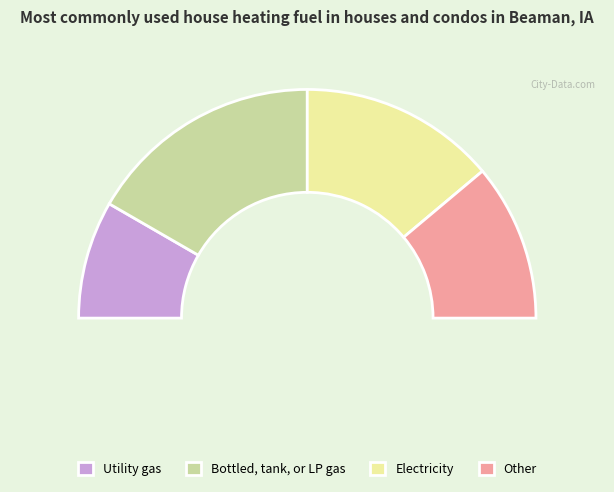

Is it true that 9 is 29% of the pie?

False